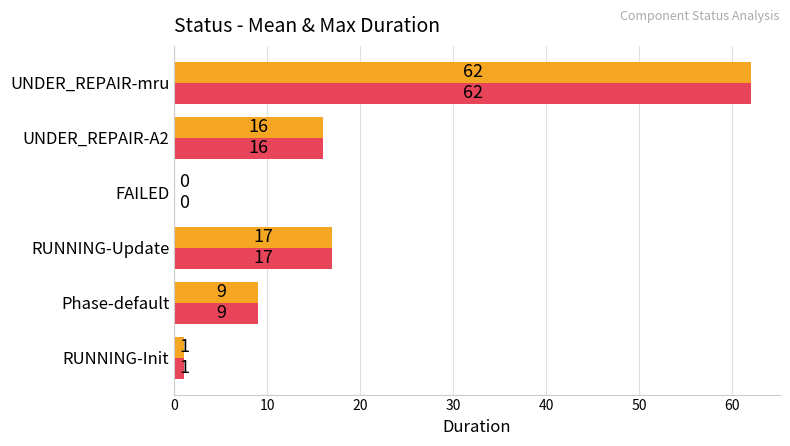

At which label does _MEAN_DURATION first exceed 16?

RUNNING-Update